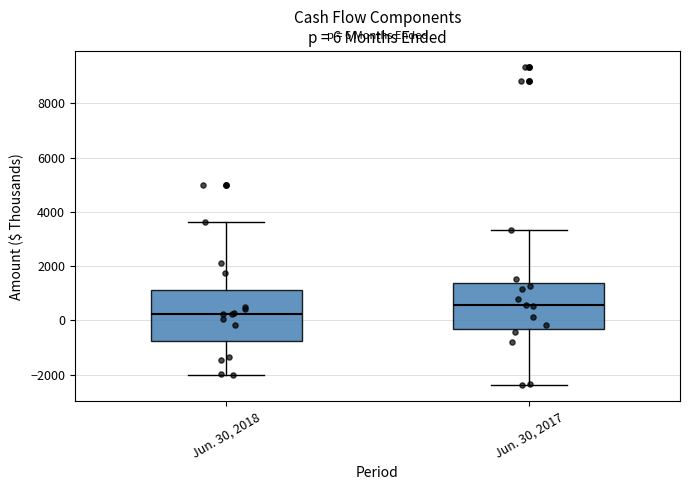

Which box has the lowest median line?

Jun. 30, 2018